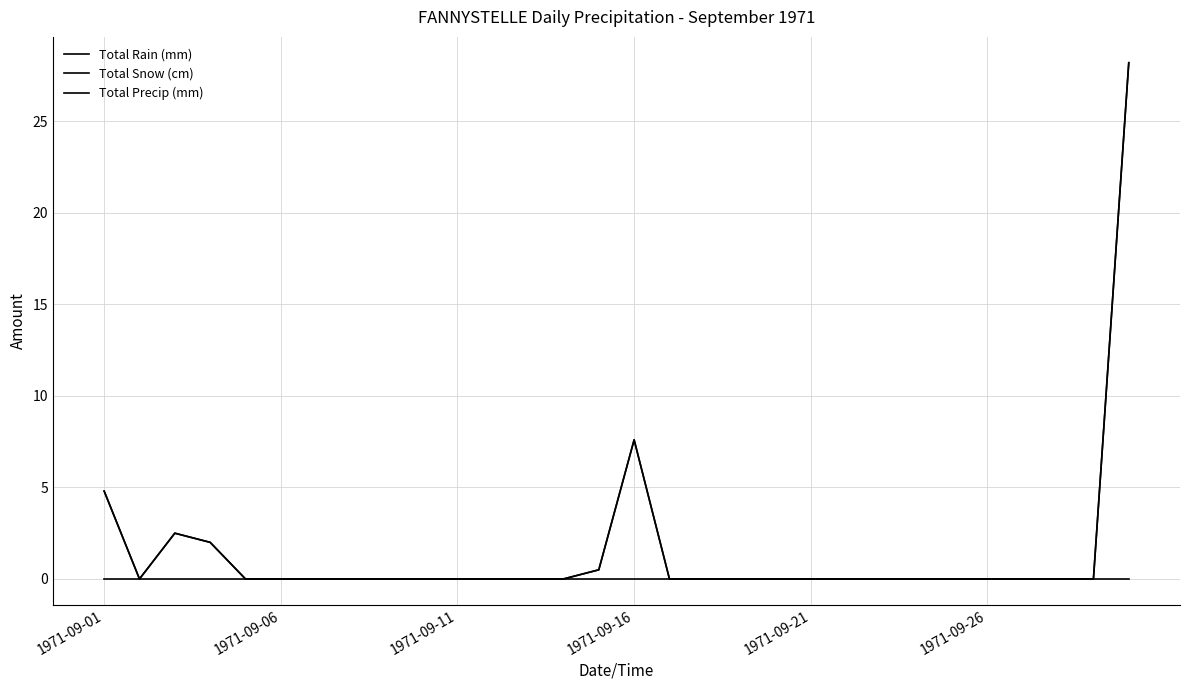

Does the chart have visible grid lines?

Yes